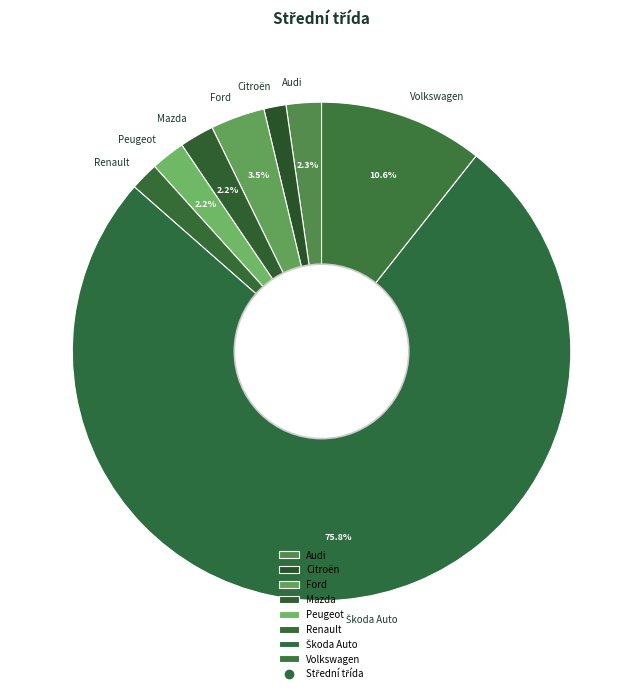

Between Audi and Ford, which is larger?

Ford